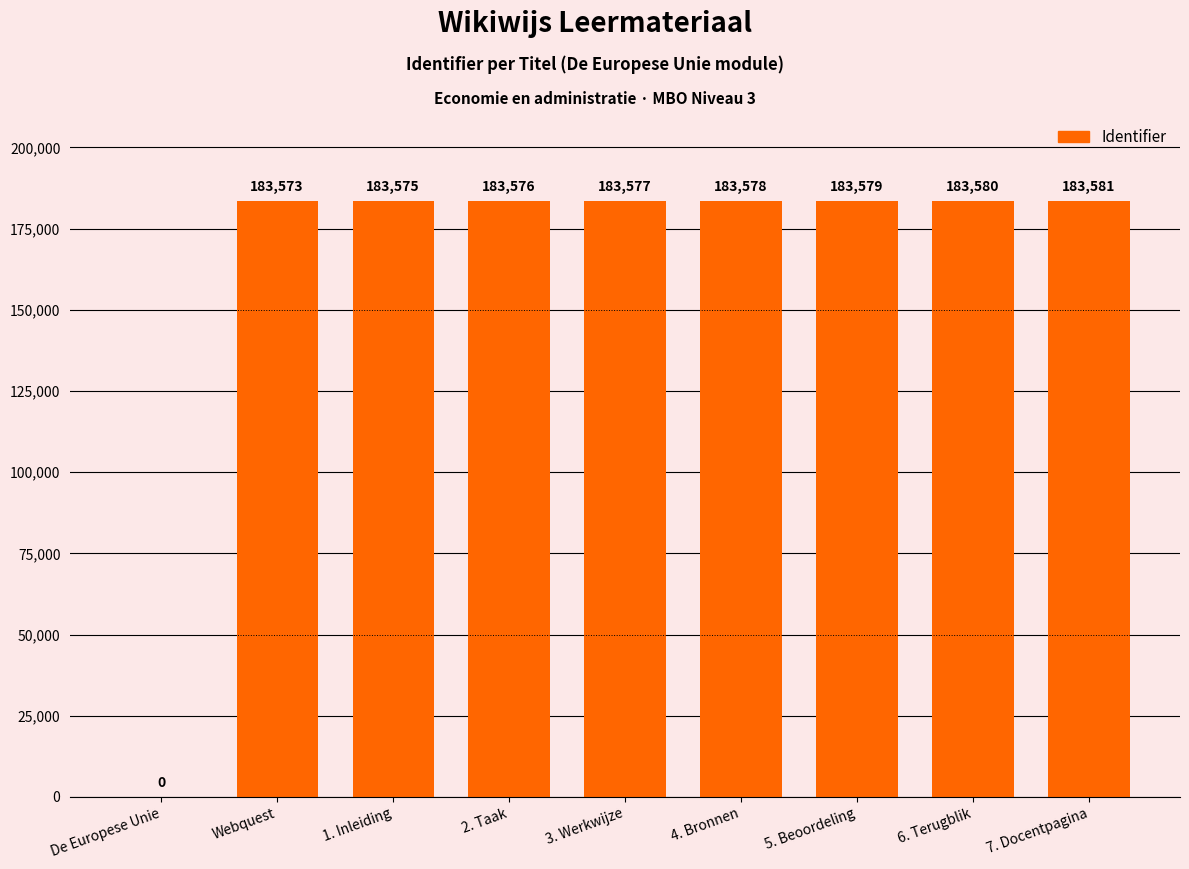

What is the approximate value at 3. Werkwijze, to the nearest 100?

183600